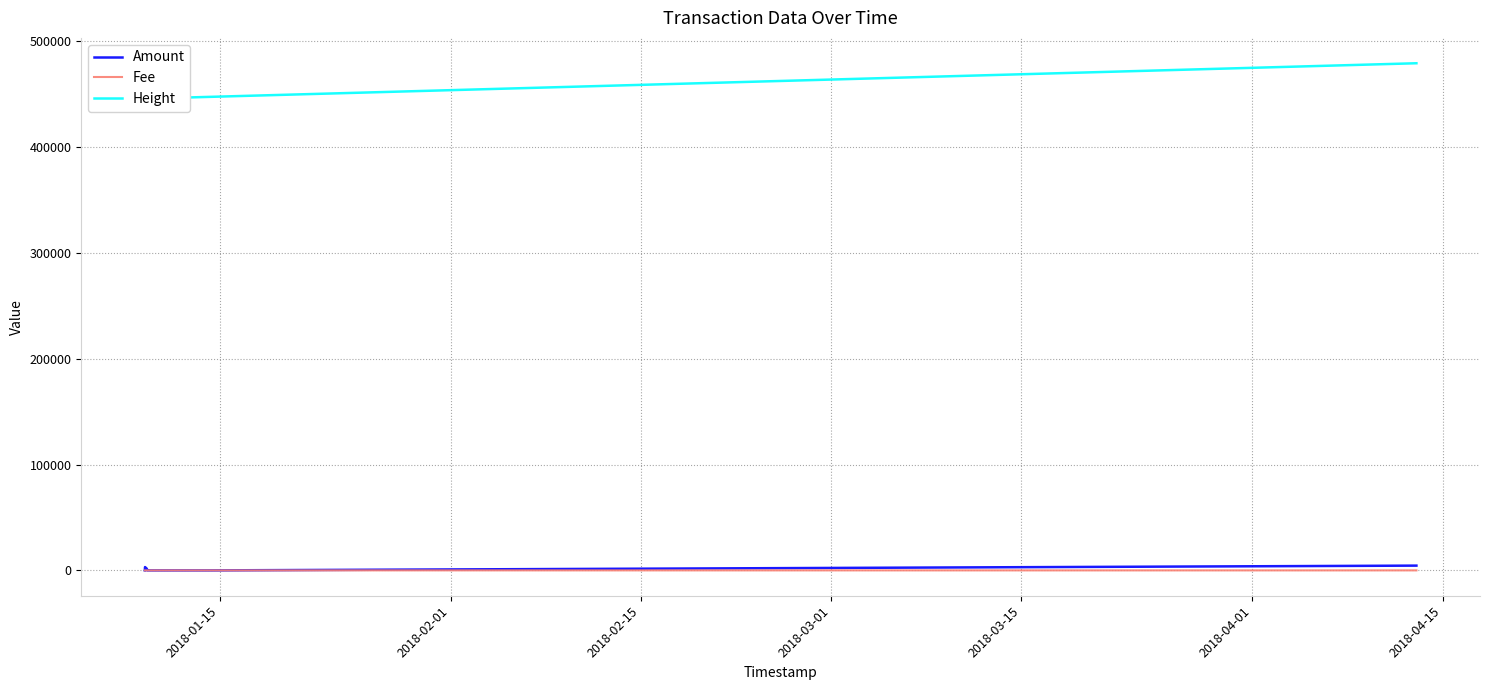

What is the difference between the maximum and second lowest values in the Fee series?

1.0